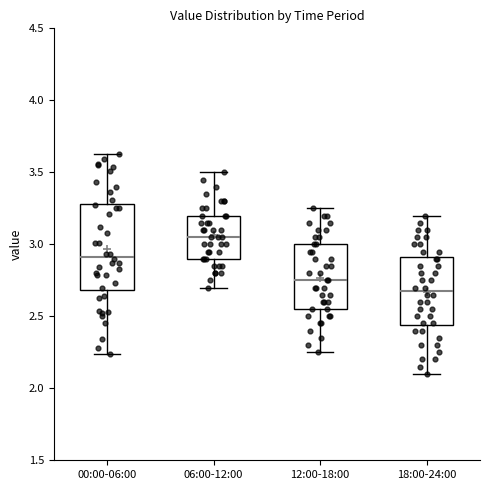

Comparing the boxes themselves (not the whiskers), which one is the tallest?

00:00-06:00